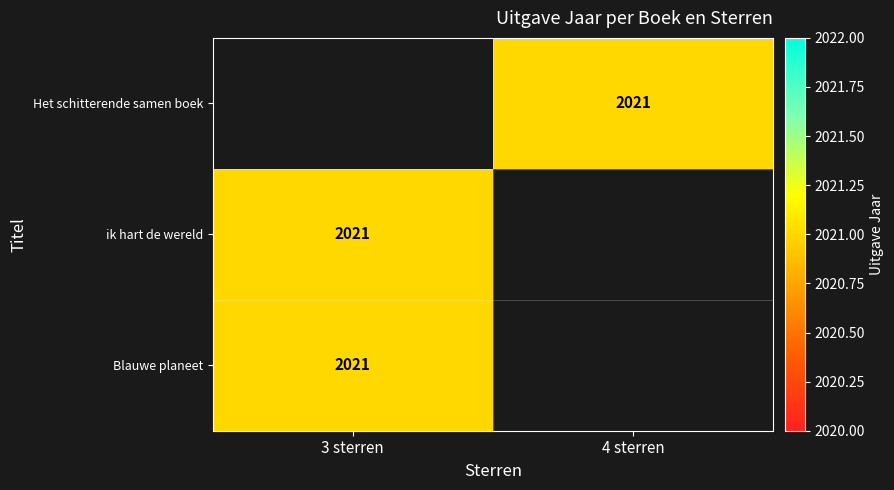

List the series in order of their overall mean, lowest first.

Het schitterende samen boek, ik hart de wereld, Blauwe planeet